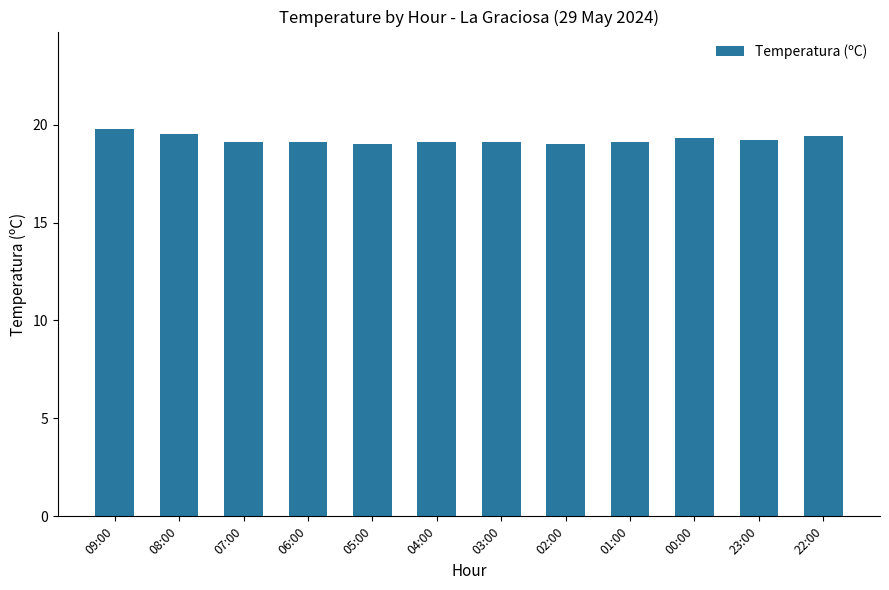

How many bars are there in total?

12